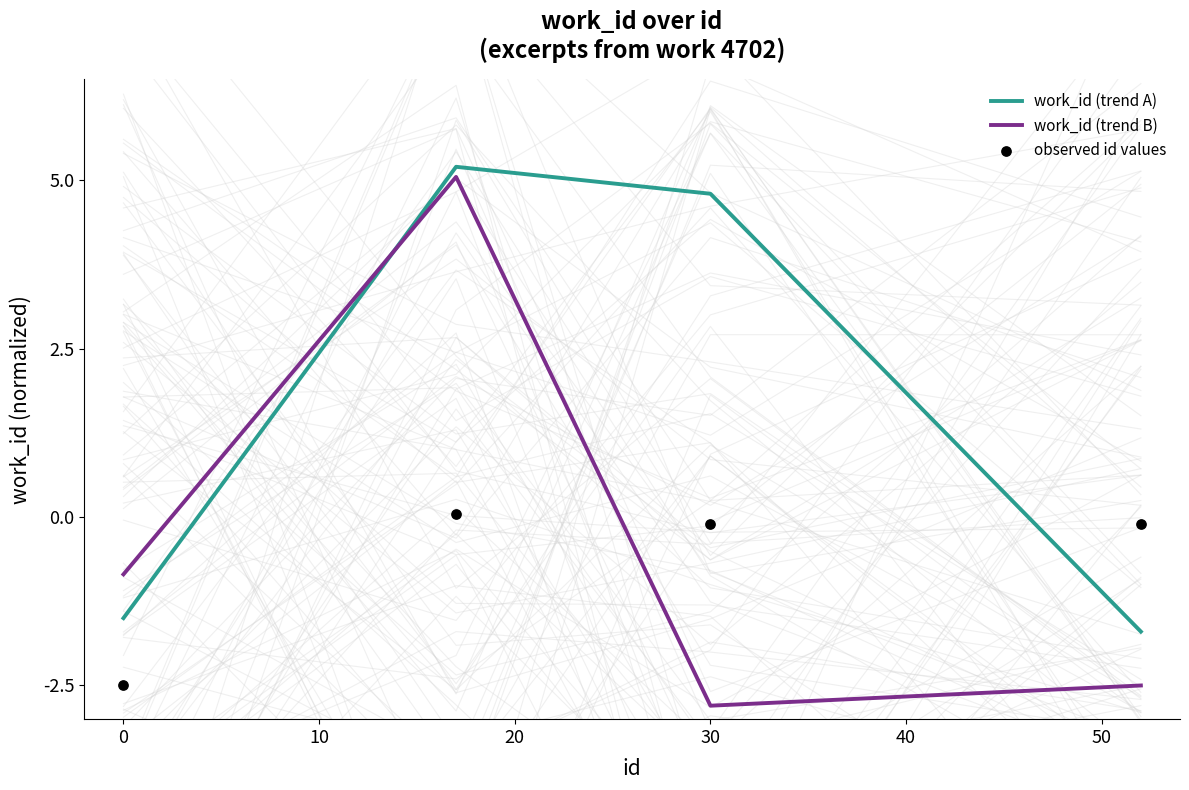

Which series reaches the maximum Y coordinate?

work_id (trend A)